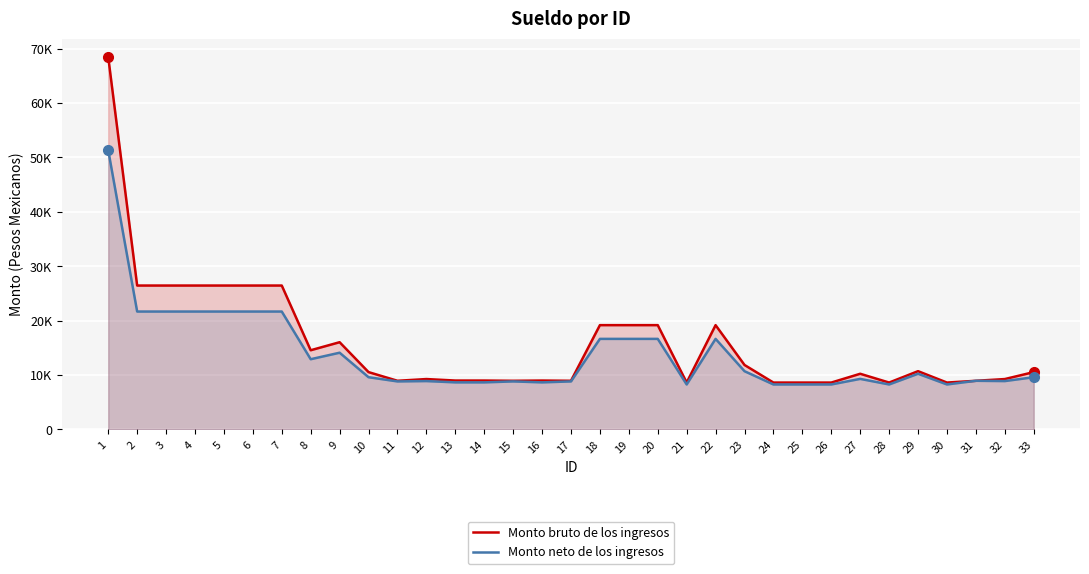

Reading left to right, what are all the values shown in this chart?

Monto bruto de los ingresos: 1=68417.3	2=26448.9	3=26448.9	4=26448.9	5=26448.9	6=26448.9	7=26448.9	8=14559.6	9=16036.6	10=10543.7	11=8948.0	12=9266.0	13=8992.4	14=8992.4	15=8948.0	16=8992.4	17=8948.0	18=19172.4	19=19172.4	20=19172.4	21=8621.8	22=19172.4	23=11854.7	24=8621.8	25=8621.8	26=8621.8	27=10238.2	28=8621.8	29=10716.1	30=8621.8	31=8948.0	32=9266.0	33=10543.7
Monto neto de los ingresos: 1=51306.1	2=21672.5	3=21672.5	4=21672.5	5=21672.5	6=21672.5	7=21672.5	8=12912.3	9=14107.1	10=9604.6	11=8831.9	12=8895.1	13=8658.9	14=8658.9	15=8831.9	16=8658.9	17=8831.9	18=16648.9	19=16648.9	20=16648.9	21=8272.5	22=16648.9	23=10708.7	24=8272.5	25=8272.5	26=8272.5	27=9297.2	28=8272.5	29=10238.4	30=8272.5	31=8948.0	32=8895.1	33=9604.6